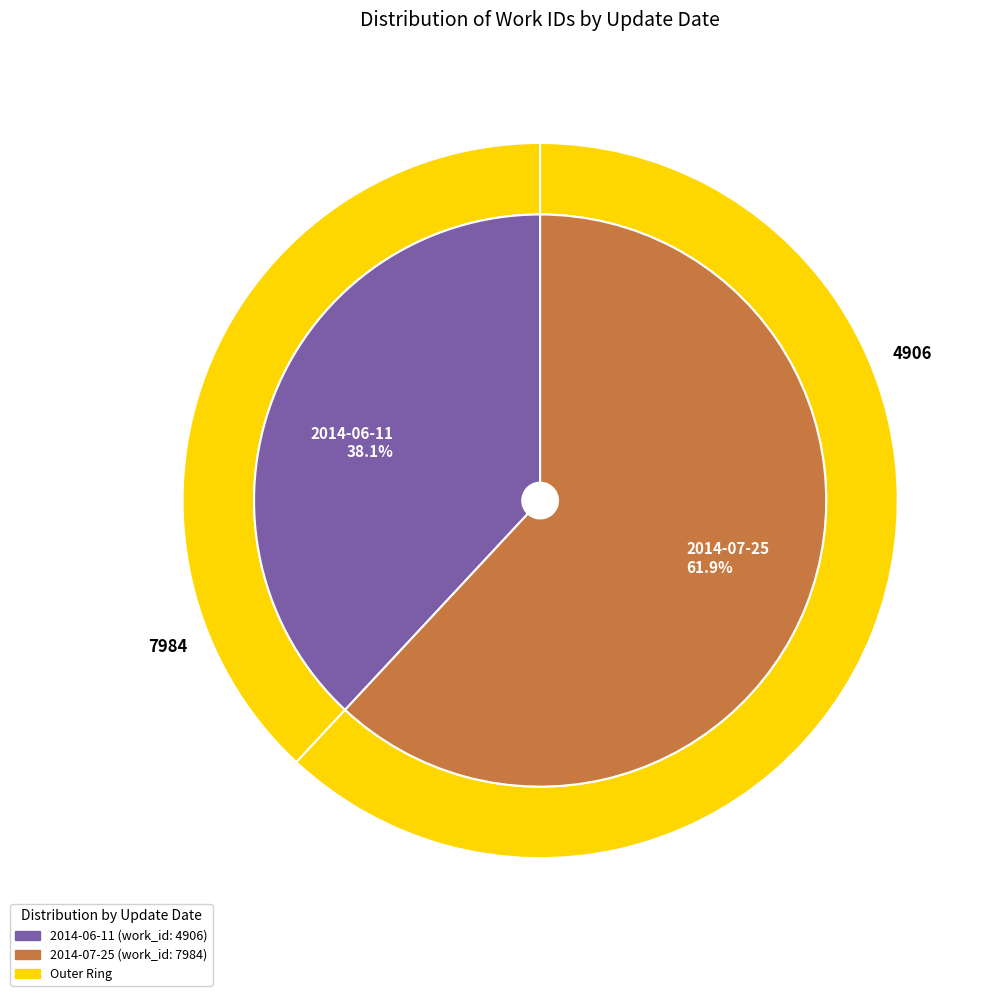

The 2014-06-11 slice represents 38% of the pie. True or false?

True